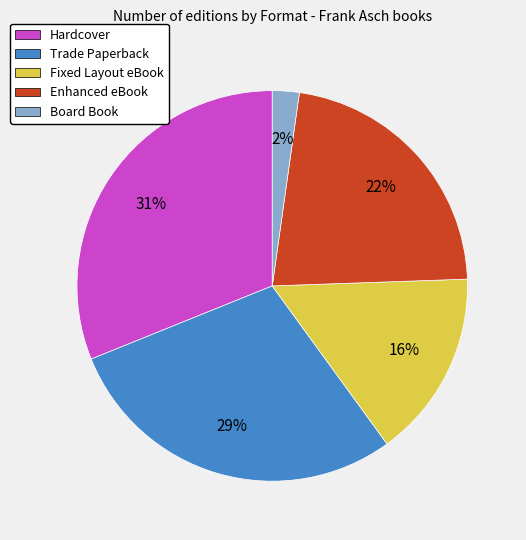

What is the ratio of the value at Trade Paperback to the value at Hardcover?

0.9